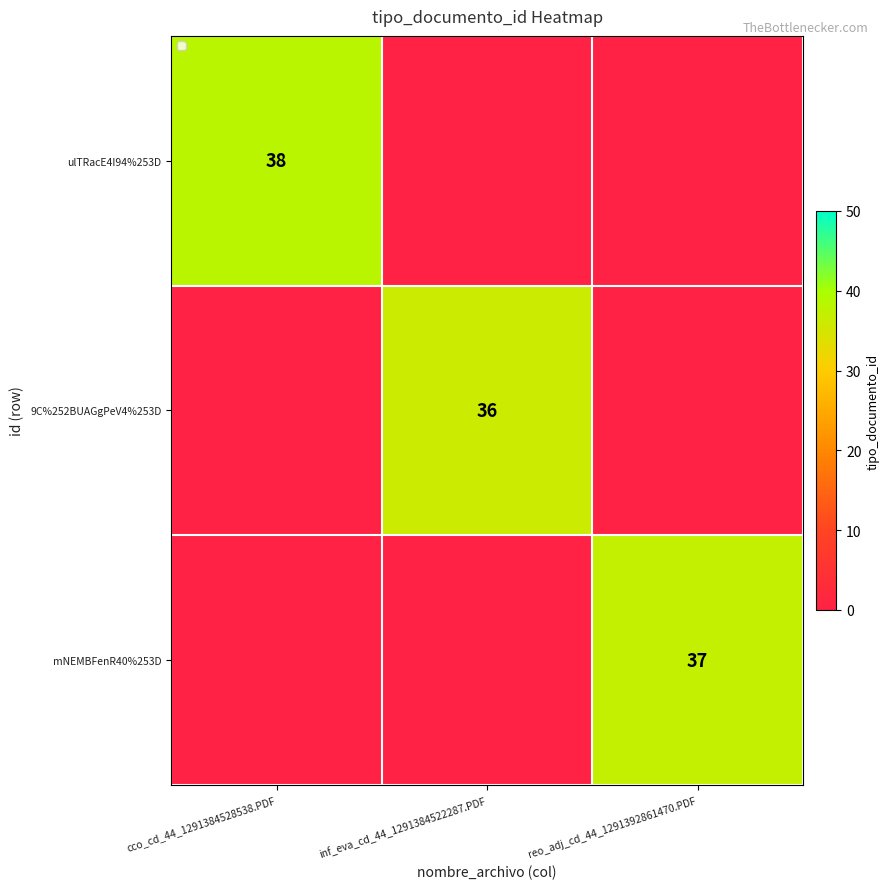

What is the total value across all series at reo_adj_cd_44_1291392861470.PDF?

37